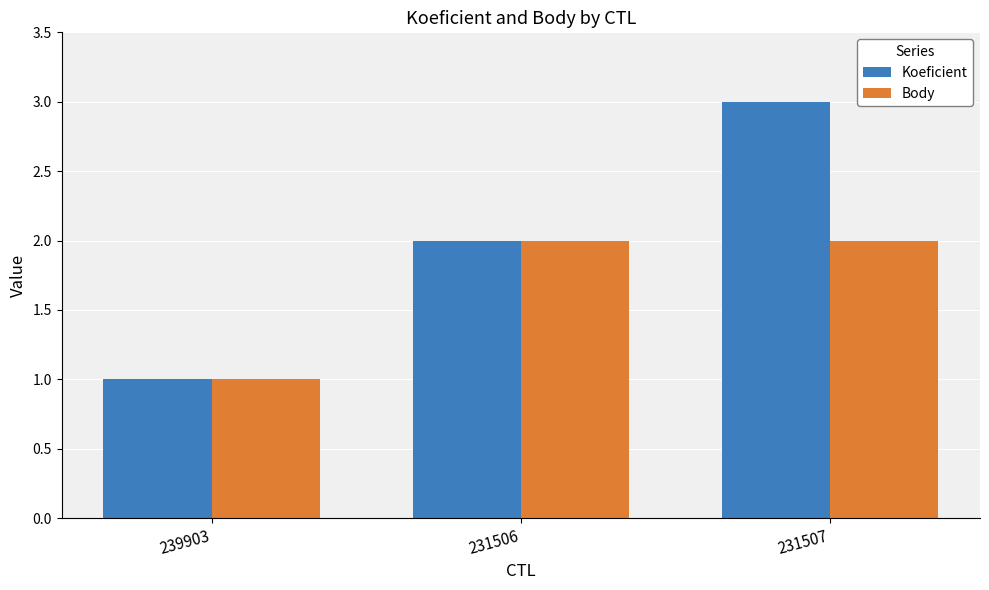

Which series changed the most between 239903 and 231507?

Koeficient